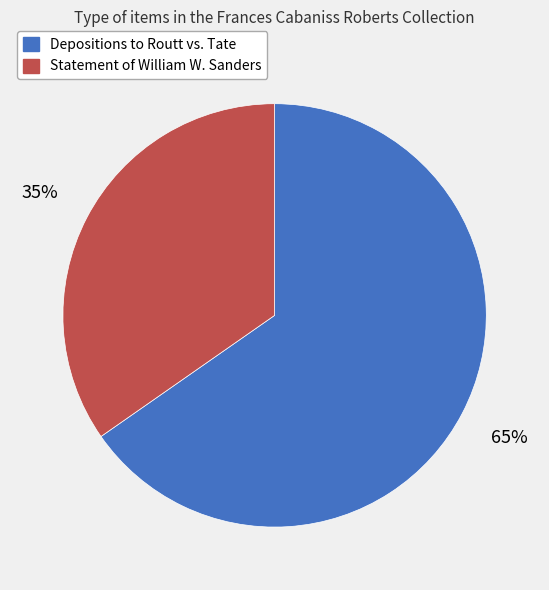

Is there a majority slice in this chart?

Yes